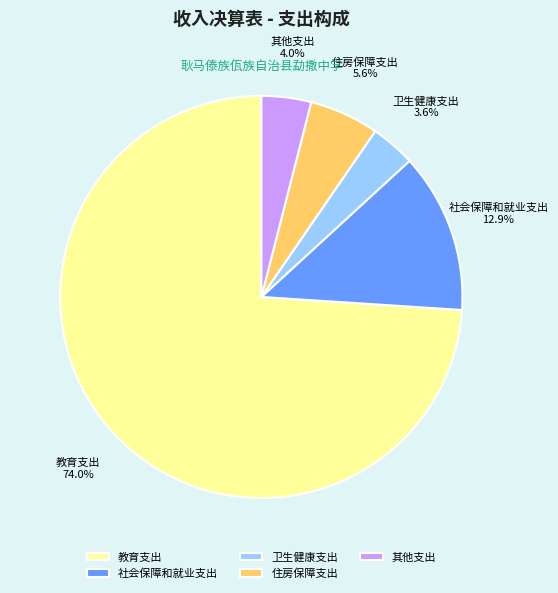

Approximately how many times larger is the value at 住房保障支出 compared to 卫生健康支出?

1.6